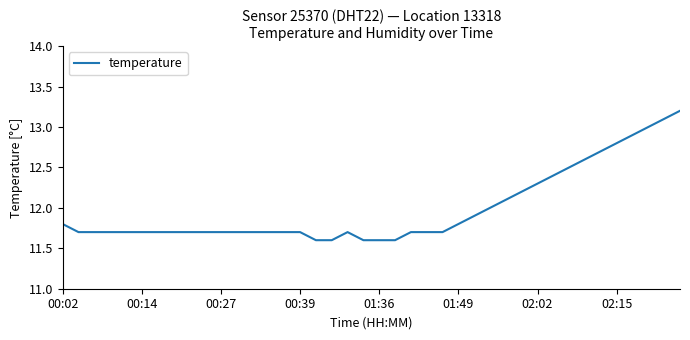

What is the difference between the maximum and minimum values?

1.6